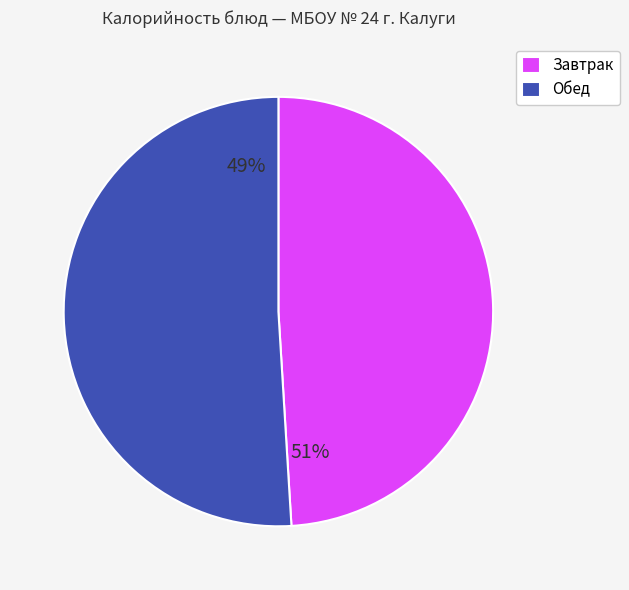

Which slice is the smallest?

Завтрак